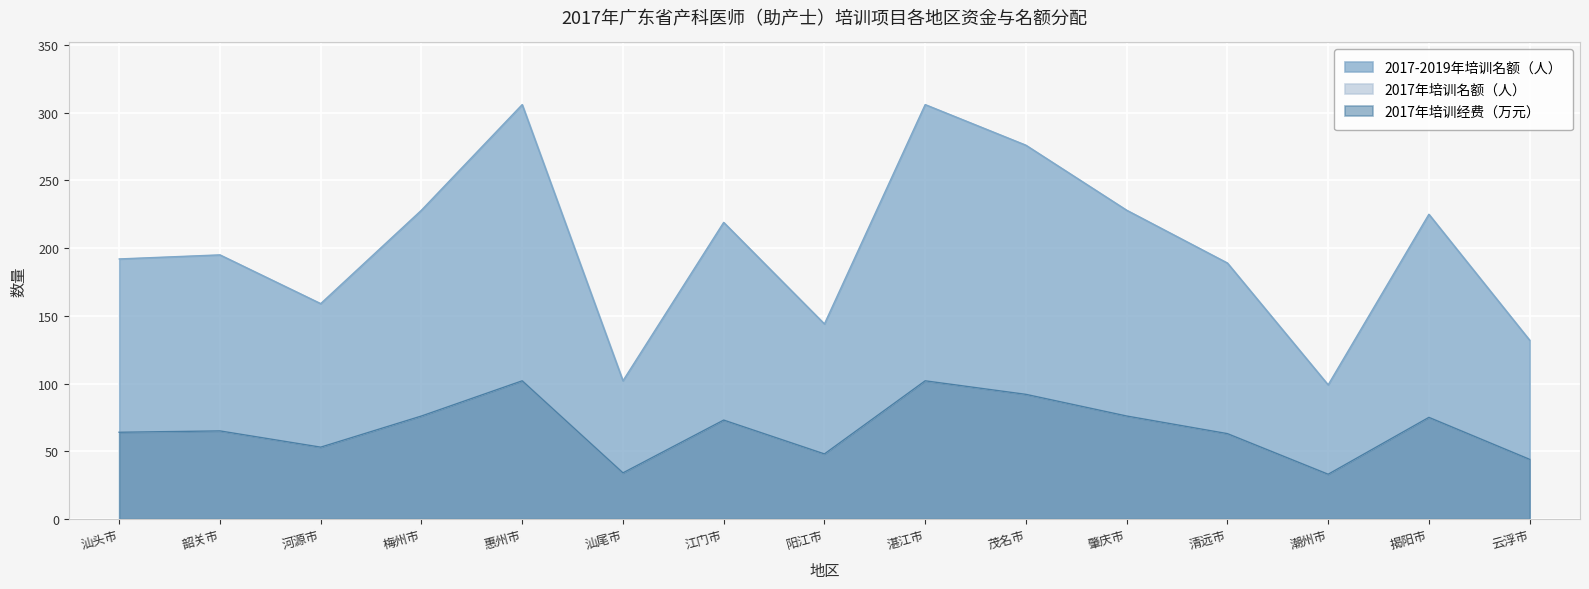

True or false: 2017年培训名额（人） has more than 0 points higher than both neighbors.

True